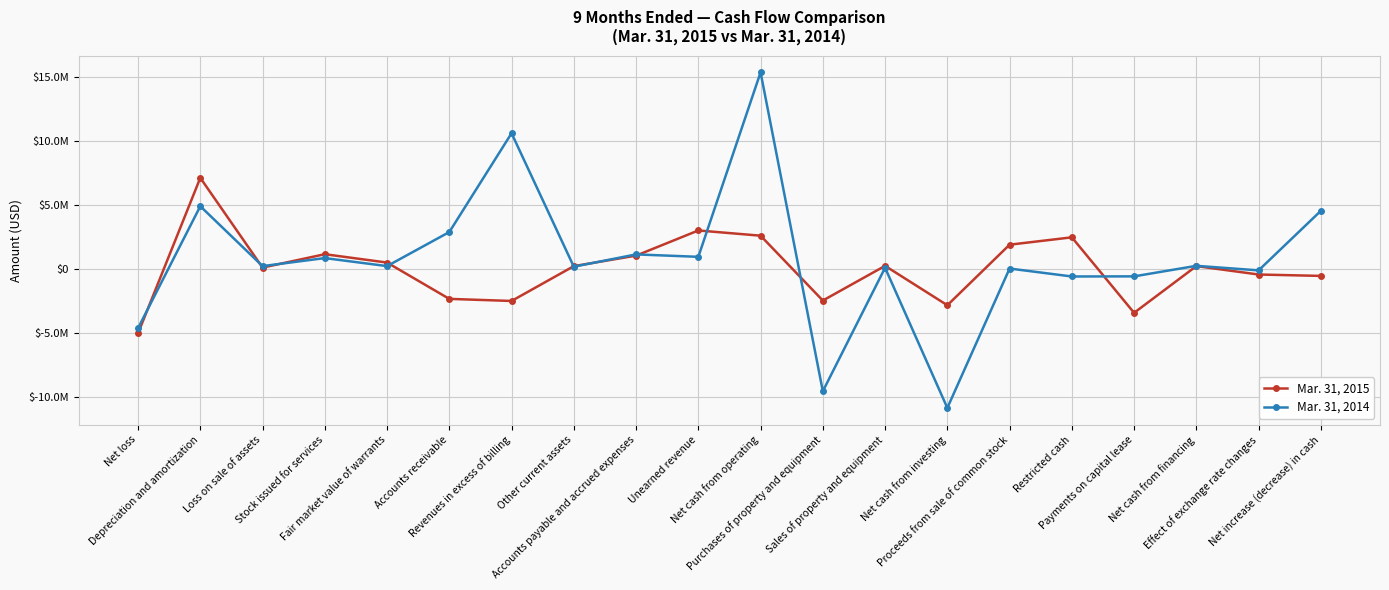

Reading right to left, list all the values displayed in this chart.

Mar. 31, 2015: -575337	-466130	191301	-3459143	2438844	1863000	-2866818	209718	-2499314	2566310	2974637	1008270	188048	-2533172	-2369950	466866	1119721	74099	7084715	-5056328
Mar. 31, 2014: 4509377	-142647	212991	-610822	-620117	0	-10887818	61080	-9583663	15326851	915428	1104619	144372	10568918	2851676	189937	817417	190027	4869182	-4658851